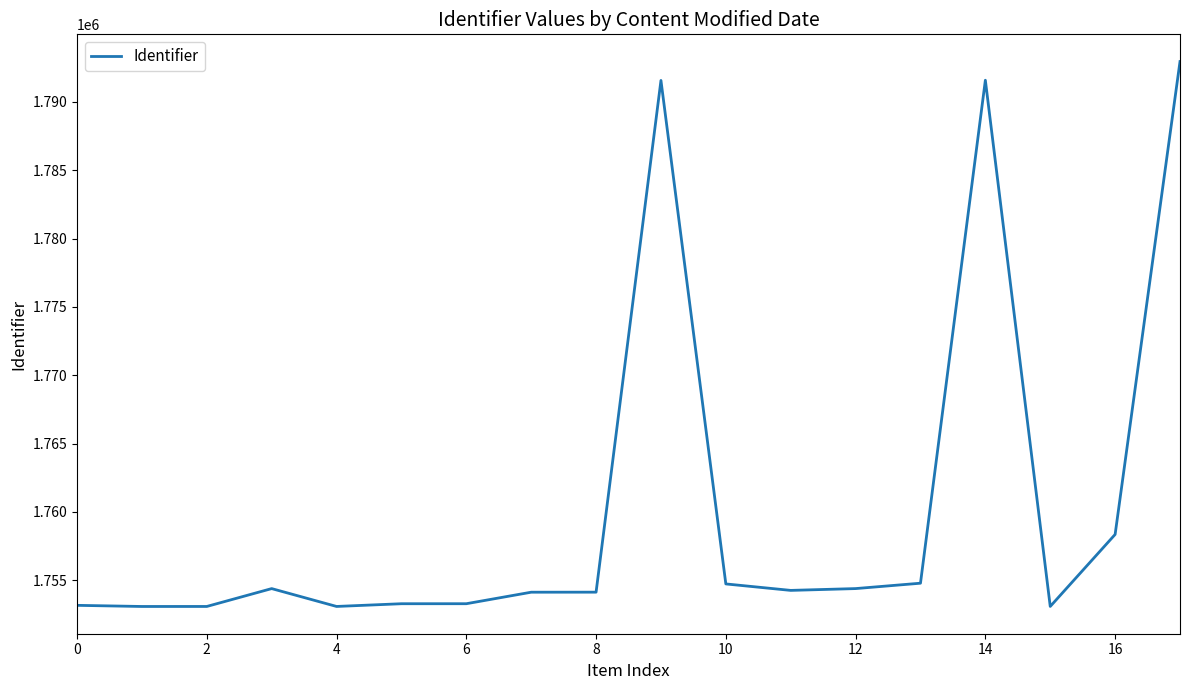

What is the maximum value shown in the chart?

1792946